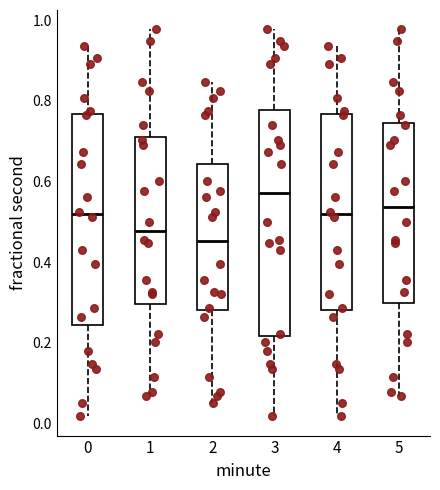

Reading left to right, read every box against the y-axis: the position of its median line, the range the box covers, and the ends of its whiskers. The values are not printed on the chart, so give them approximately, as read against the axis.

0: median 0.52, box 0.24 to 0.76, whiskers 0.02 to 0.94
1: median 0.48, box 0.30 to 0.72, whiskers 0.06 to 0.98
2: median 0.46, box 0.28 to 0.64, whiskers 0.04 to 0.84
3: median 0.58, box 0.22 to 0.78, whiskers 0.02 to 0.98
4: median 0.52, box 0.28 to 0.76, whiskers 0.02 to 0.94
5: median 0.54, box 0.30 to 0.74, whiskers 0.06 to 0.98